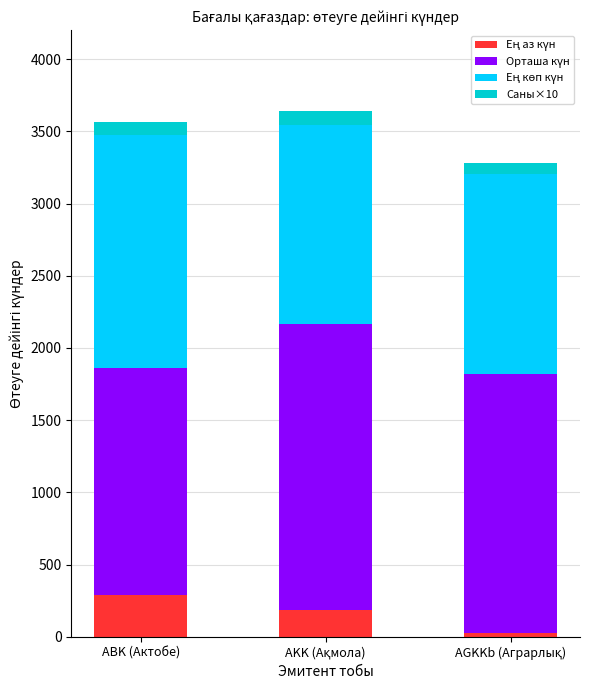

What is the total value across all series at ABK (Актобе)?

3565.0